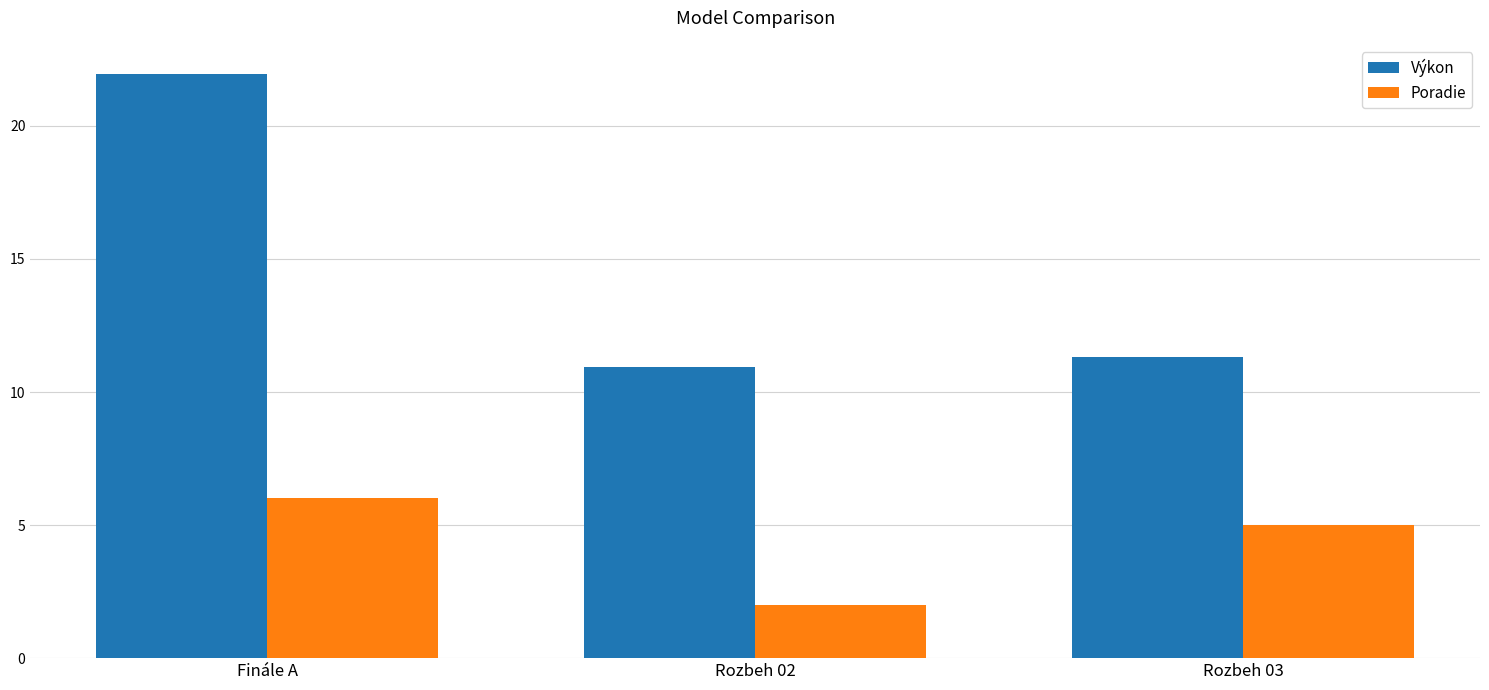

Is the value of Výkon at Rozbeh 02 greater than the value of Poradie at Rozbeh 02?

Yes